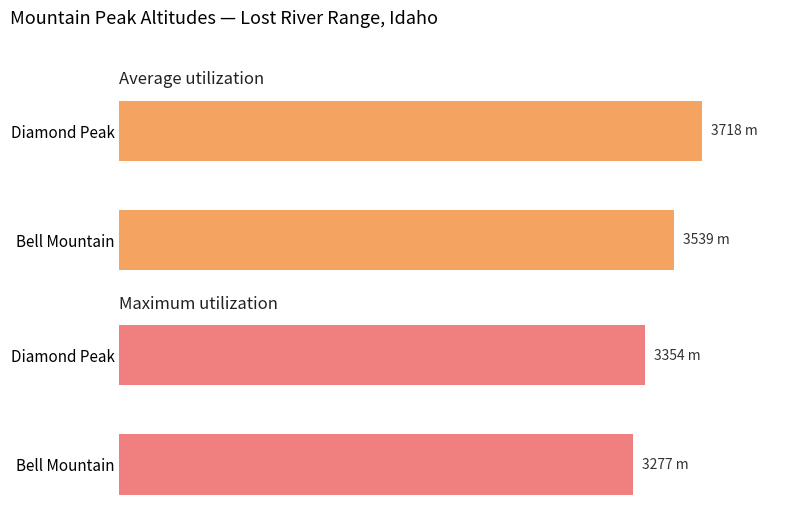

What is the difference between the Maximum utilization values at Bell Mountain and Diamond Peak?

77